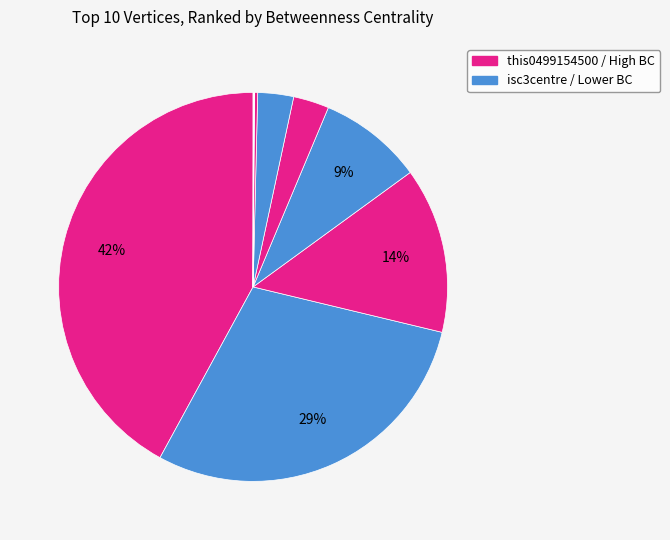

What is the largest slice in the pie chart?

this0499154500